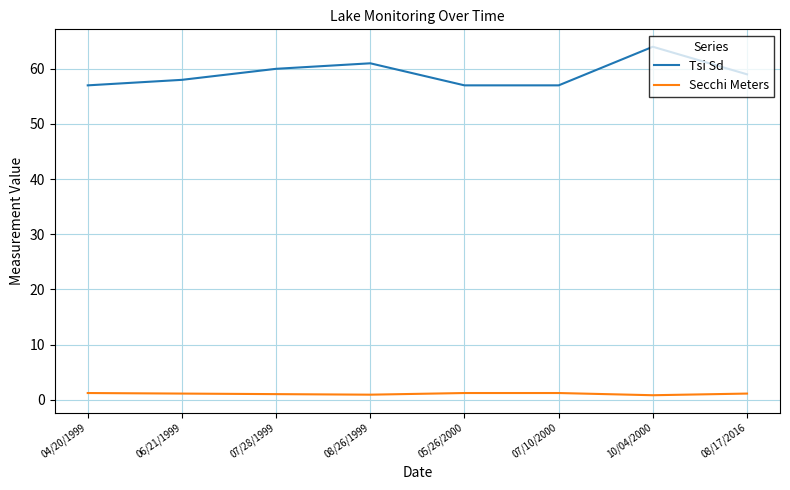

Which label corresponds to the largest value in the chart?

10/04/2000